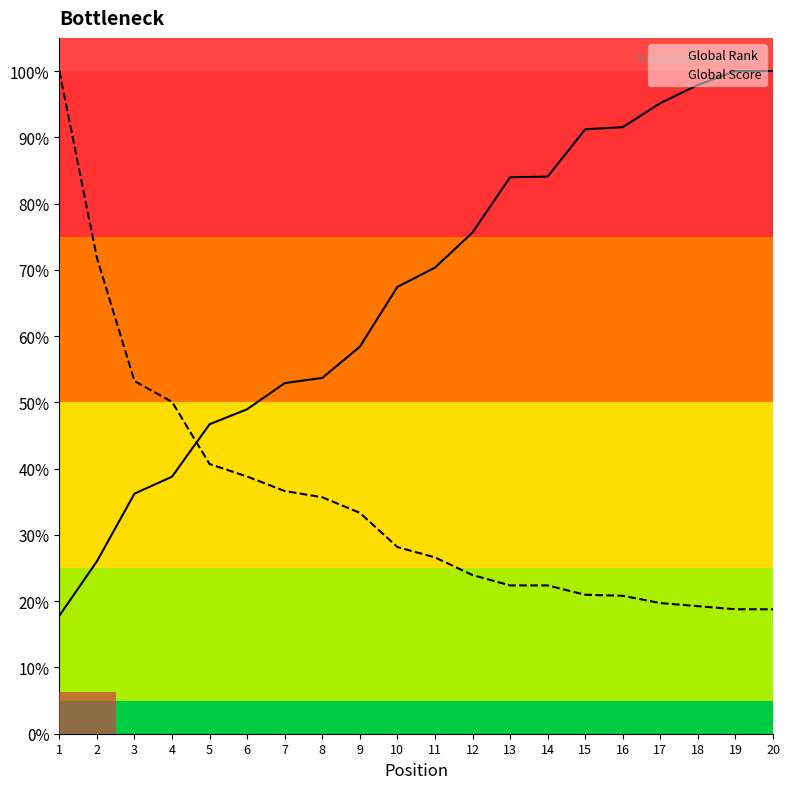

At which label does Global Score reach its minimum?

19